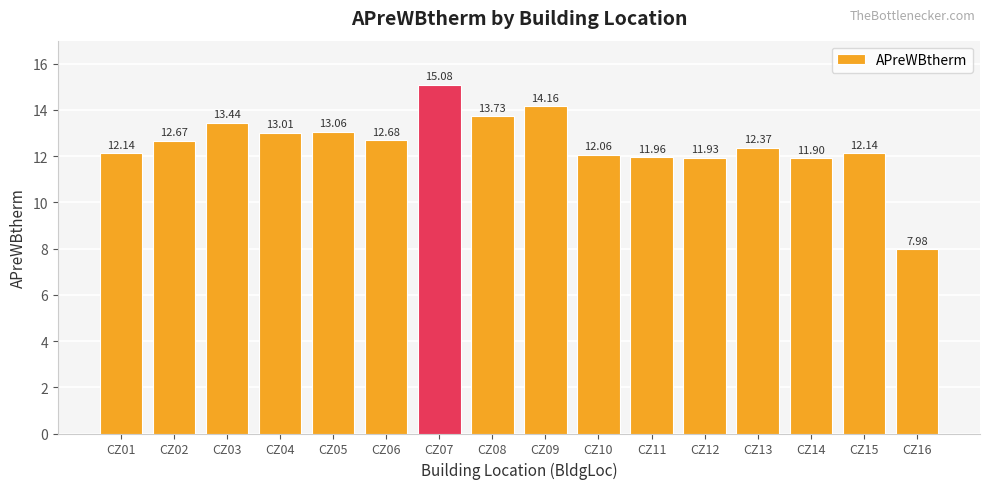

True or false: the data shows 5.1 at CZ06.

False